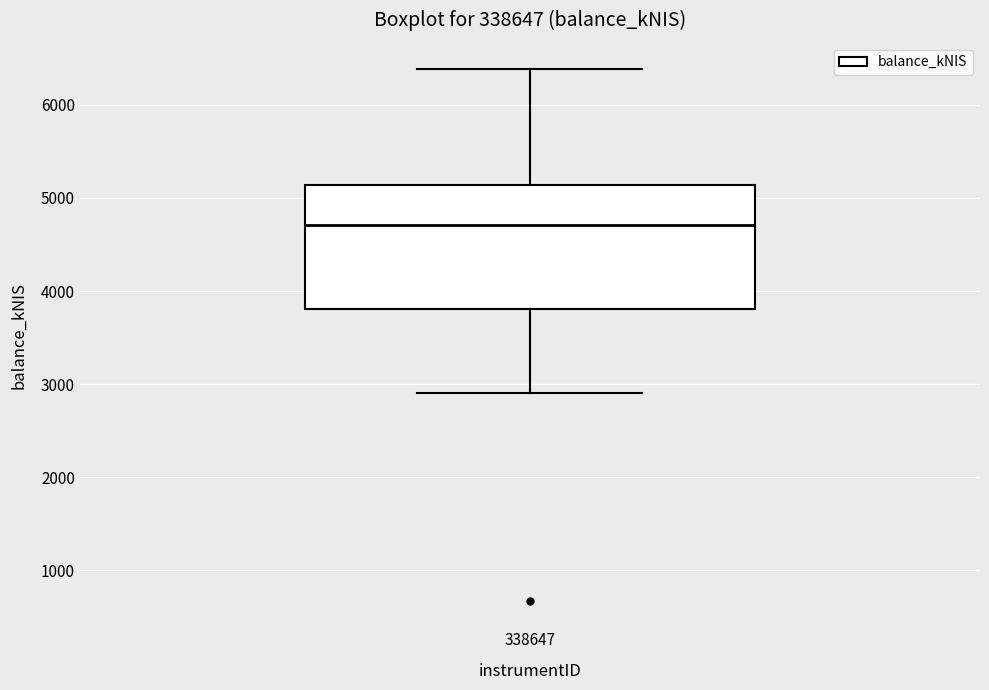

Where does the upper whisker of the box at x = 338647 end on the y-axis? The values are not printed on the chart, so give them approximately, as read against the axis.

6400